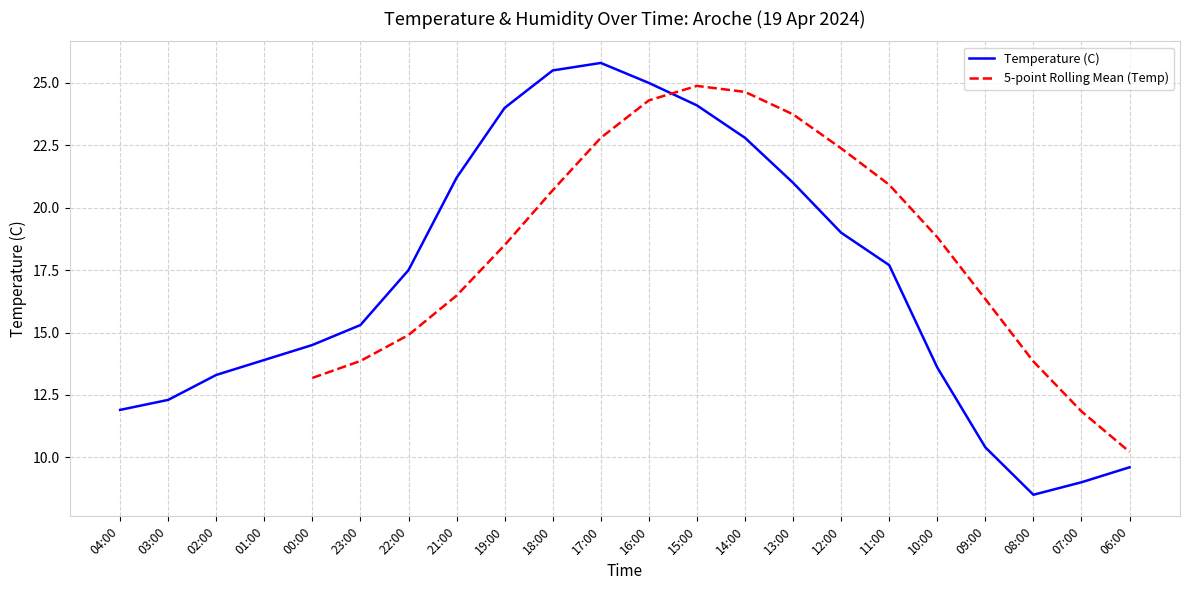

Rank the categories by value from highest to lowest.

17:00, 18:00, 16:00, 15:00, 19:00, 14:00, 21:00, 13:00, 12:00, 11:00, 22:00, 23:00, 00:00, 01:00, 10:00, 02:00, 03:00, 04:00, 09:00, 06:00, 07:00, 08:00